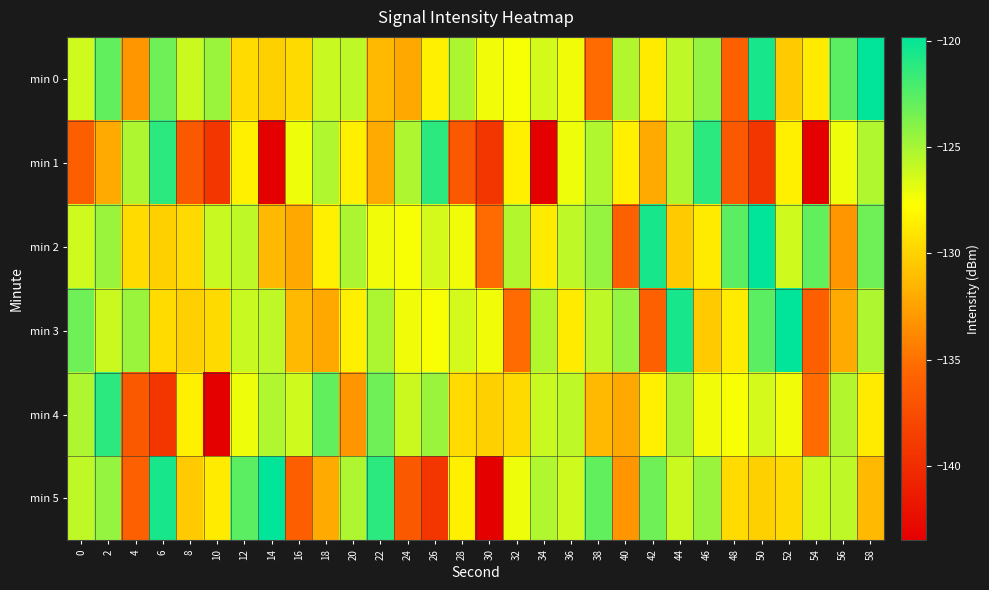

Rank the series by their maximum value, from lowest to highest.

min 1, min 4, min 0, min 2, min 3, min 5